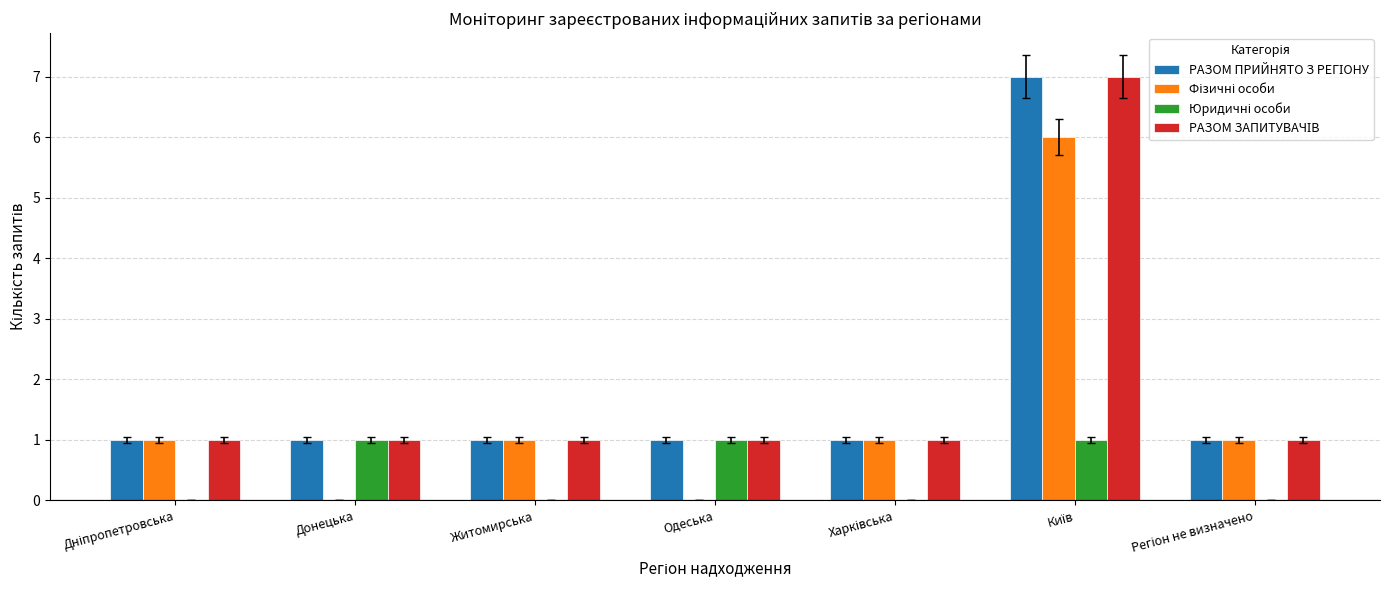

What is the greatest value displayed?

7